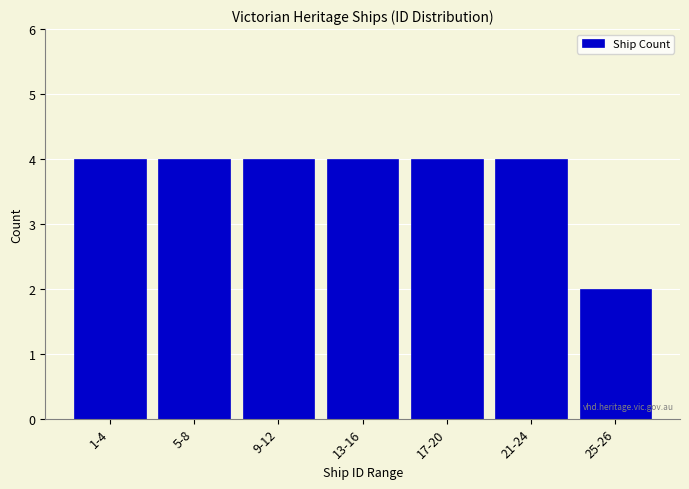

Reading right to left, transcribe all the data shown in this chart.

2	4	4	4	4	4	4